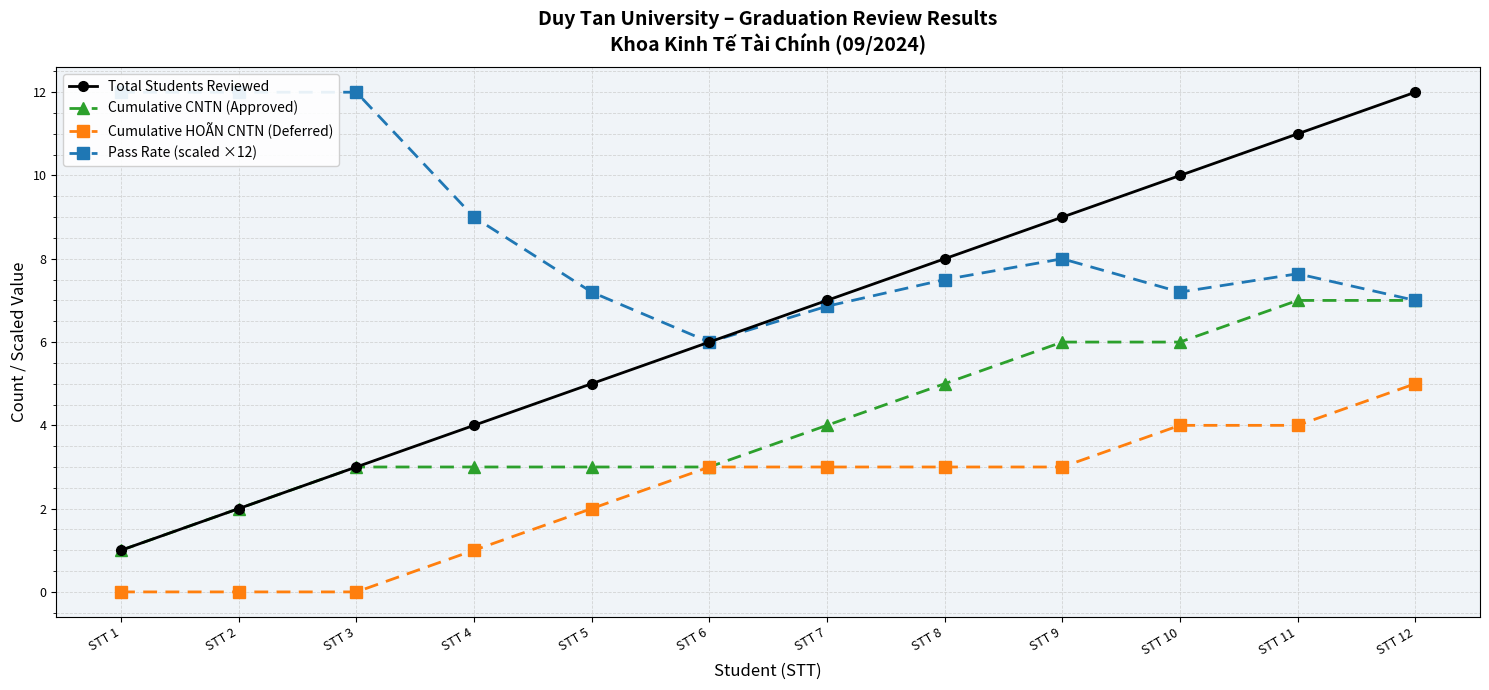

What is the sum of all Total Students Reviewed values?

78